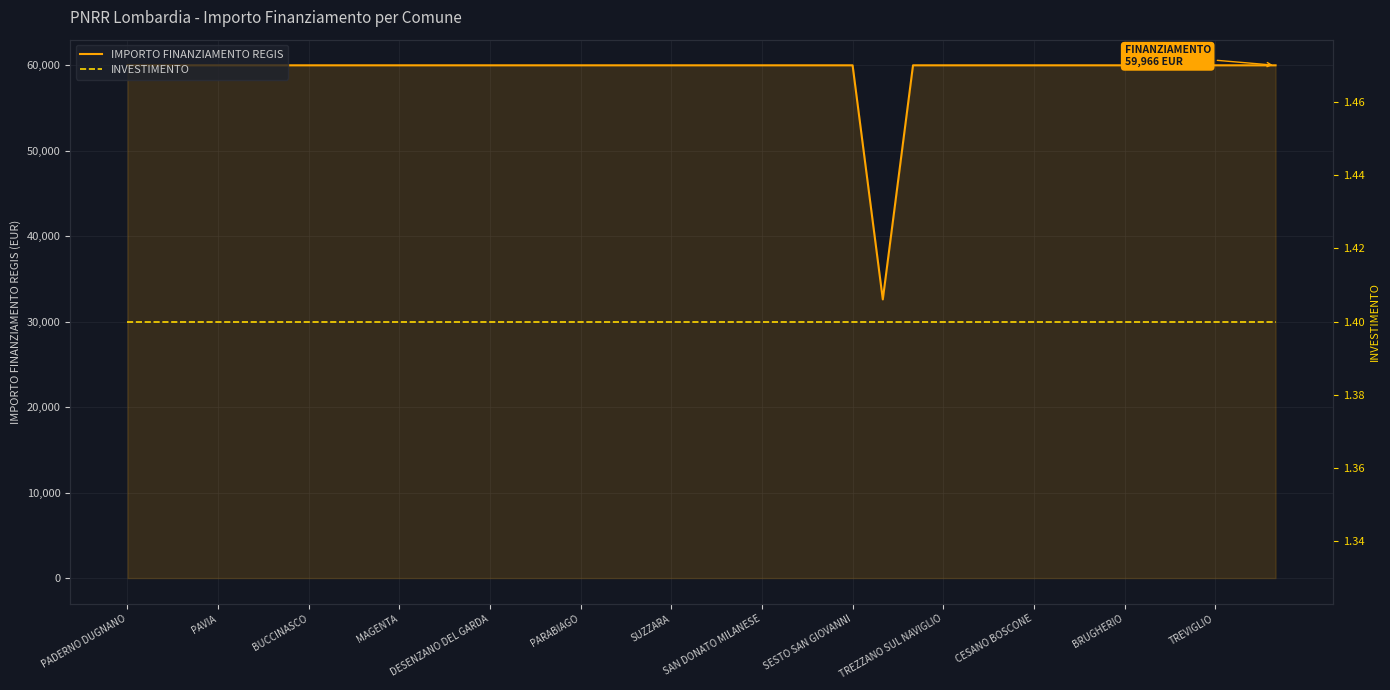

How many series are shown in this chart?

2